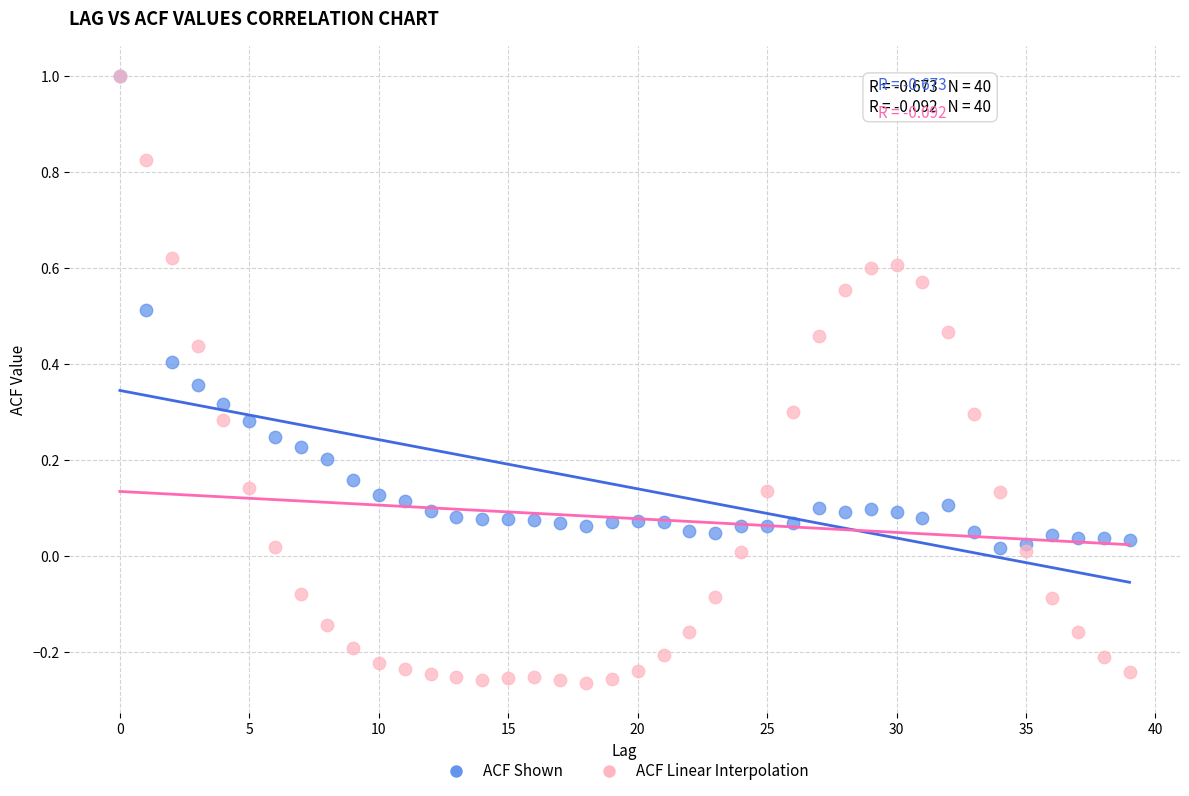

What are all the series names shown in the legend?

ACF Shown, ACF Linear Interpolation